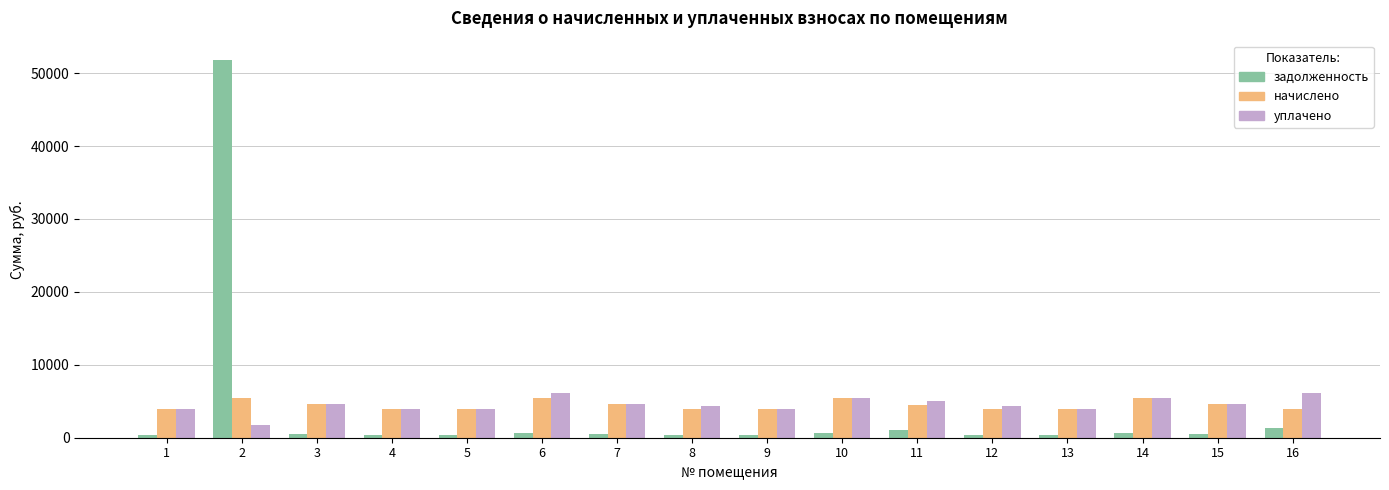

What is the maximum value for задолженность?

51854.1